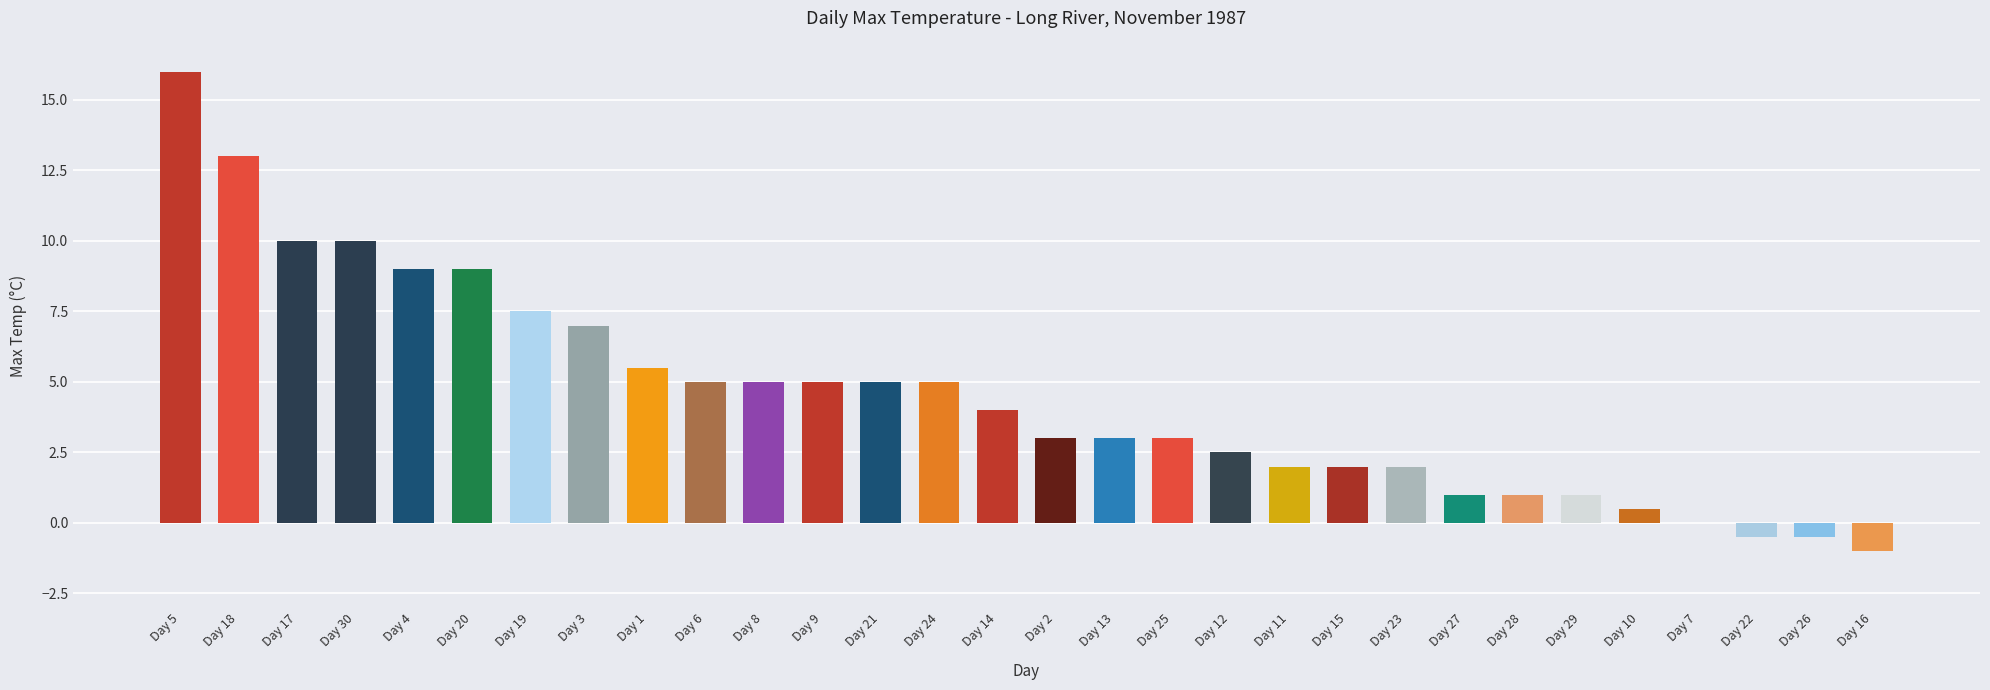

What is the ratio of the value at Day 4 to the value at Day 3?

1.3